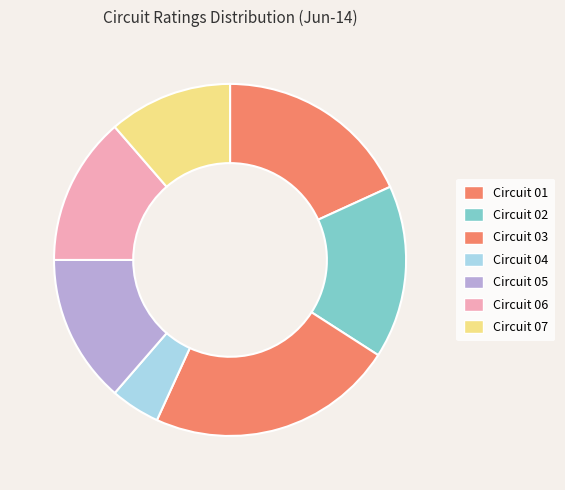

How many slices are in this pie chart?

7